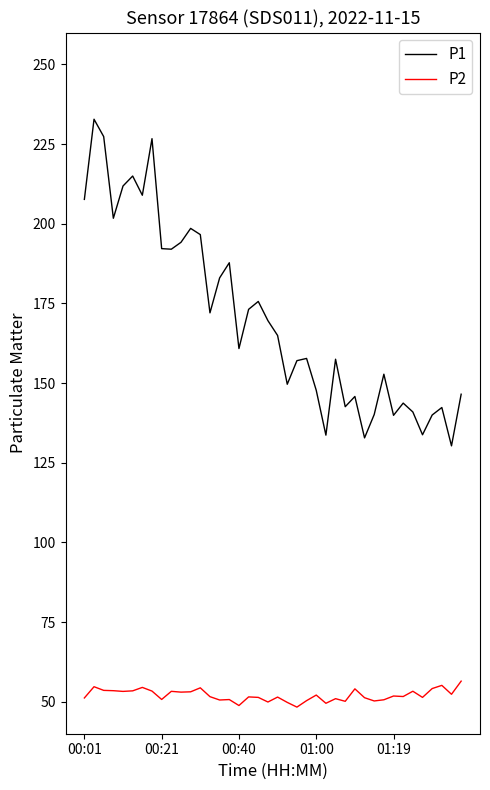

Rank the series by their average value, from lowest to highest.

P2, P1